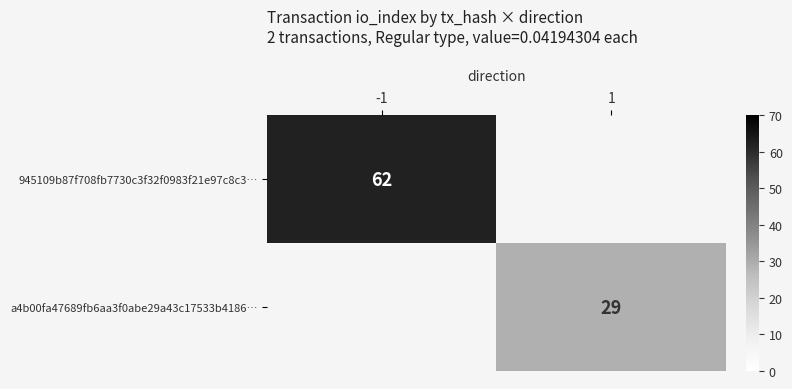

The value of 945109b87f708fb7730c3f32f0983f21e97c8c3… at -1 is 24. True or false?

False